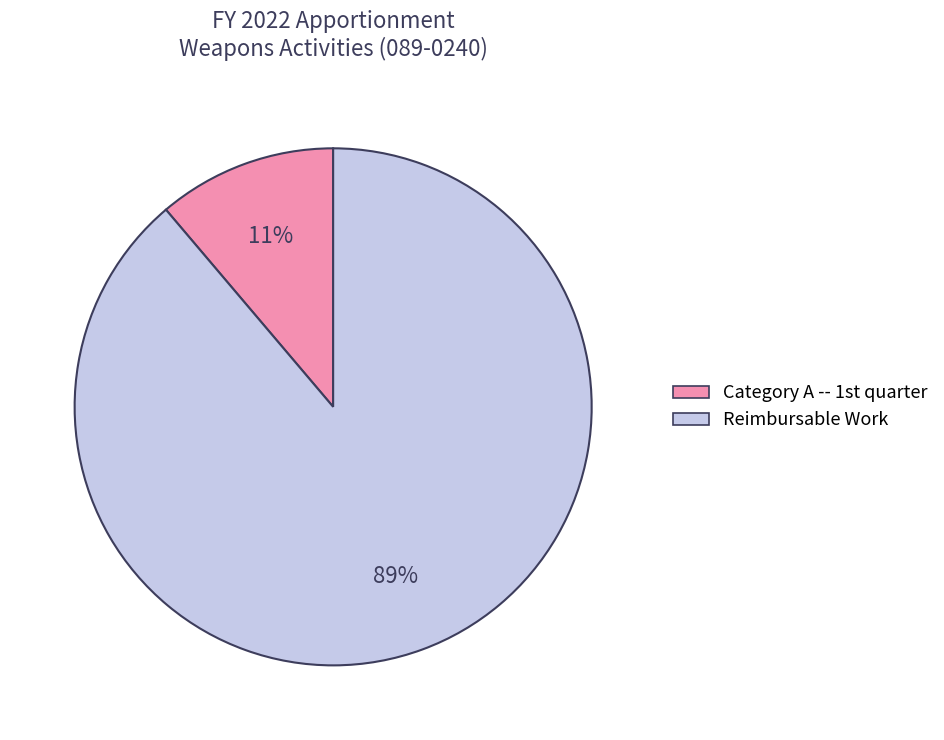

Which category has the smallest portion of the pie?

Category A -- 1st quarter